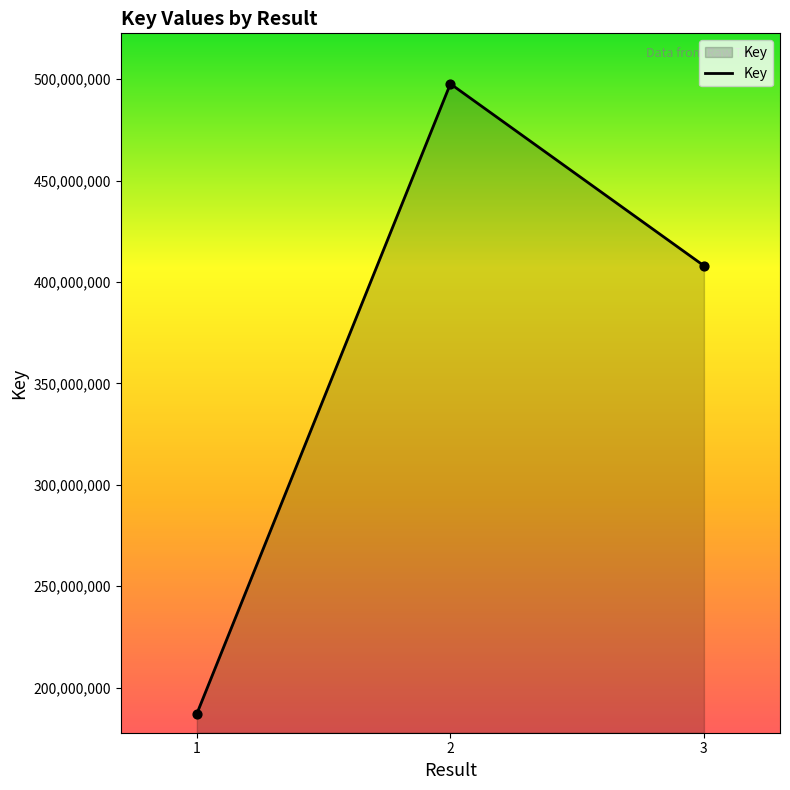

Approximately how many times larger is the value at 1 compared to 2?

0.4